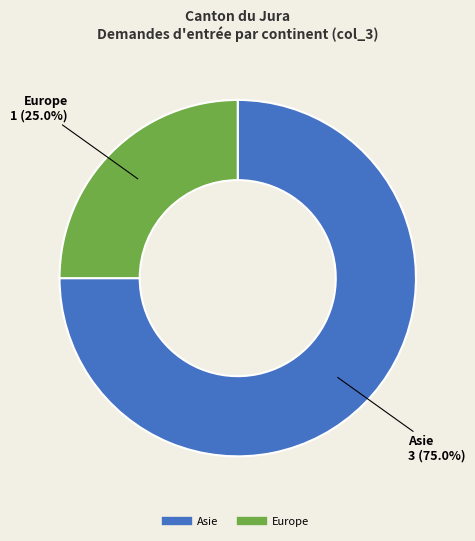

Does any single category account for the majority?

Yes